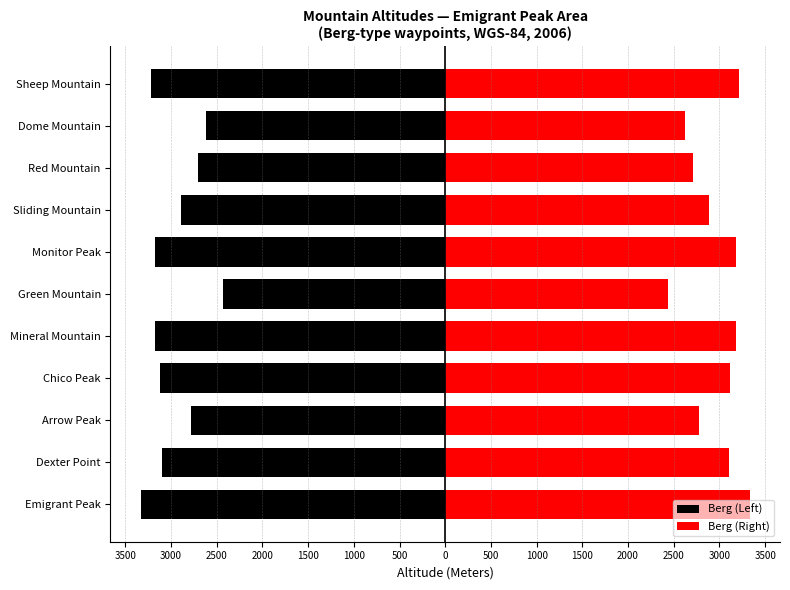

What are all the series names shown in the legend?

Berg (Left), Berg (Right)